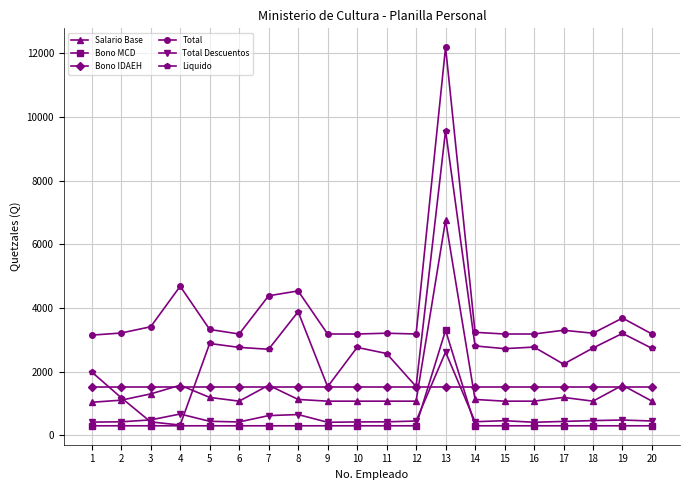

True or false: Total has more than 0 interior local peaks.

True